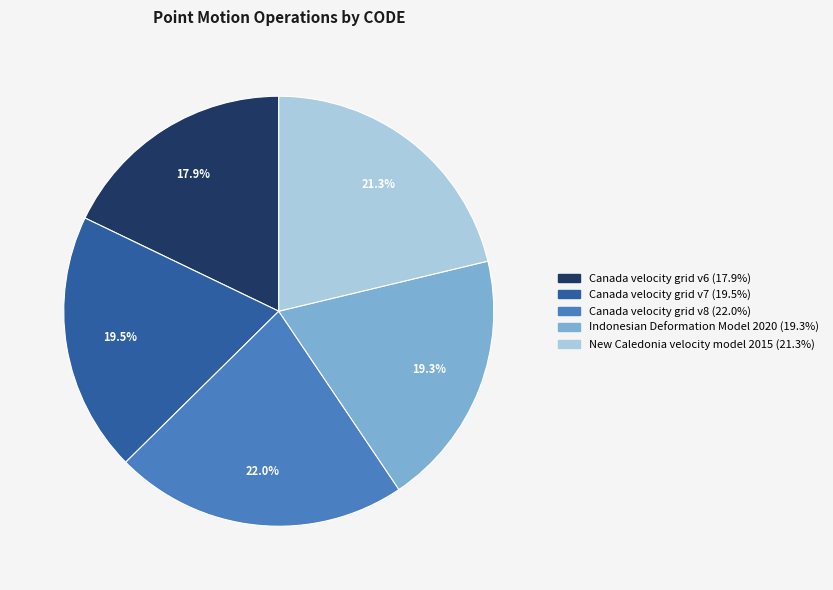

What percentage is NOT represented by New Caledonia velocity model 2015?

78.7%